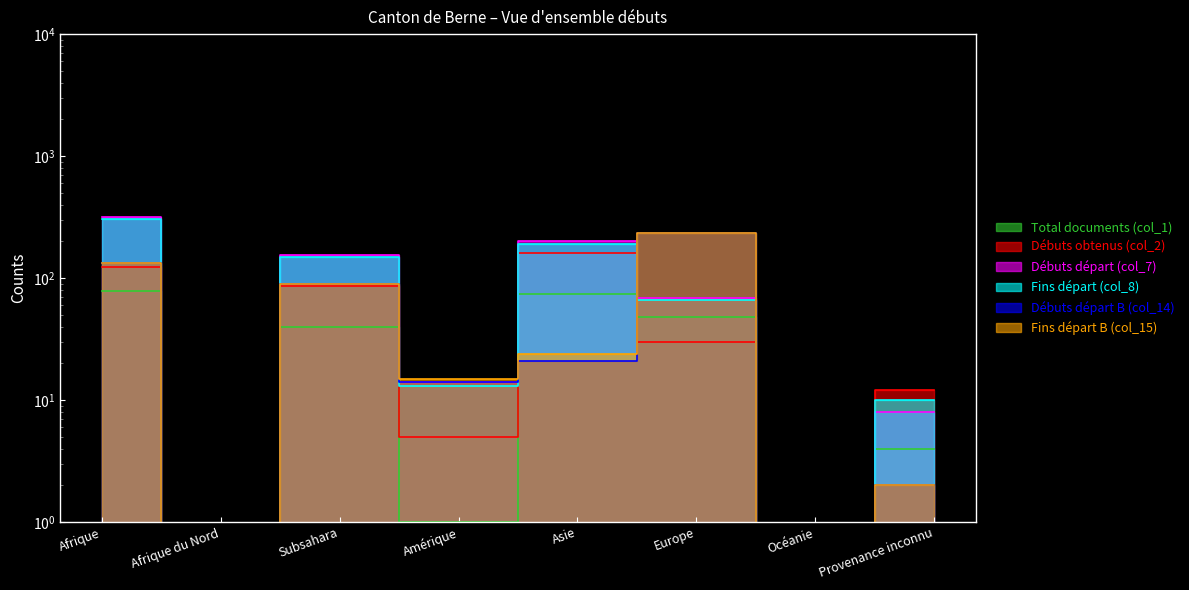

In Débuts départ B (col_14), how many points are lower than both neighbors (excluding endpoints)?

3